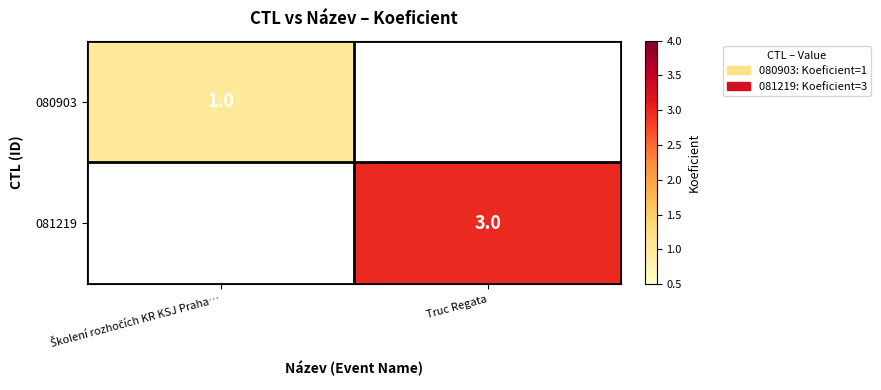

The 081219 series shows 3 at Truc Regata. True or false?

True